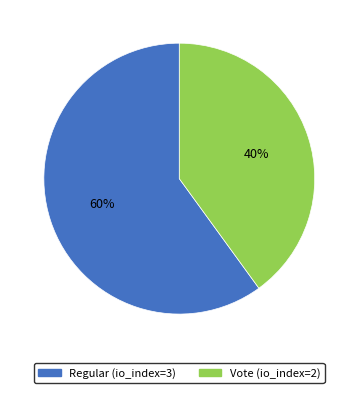

Combined, do Vote (io_index=2) and Regular (io_index=3) account for over 50%?

Yes